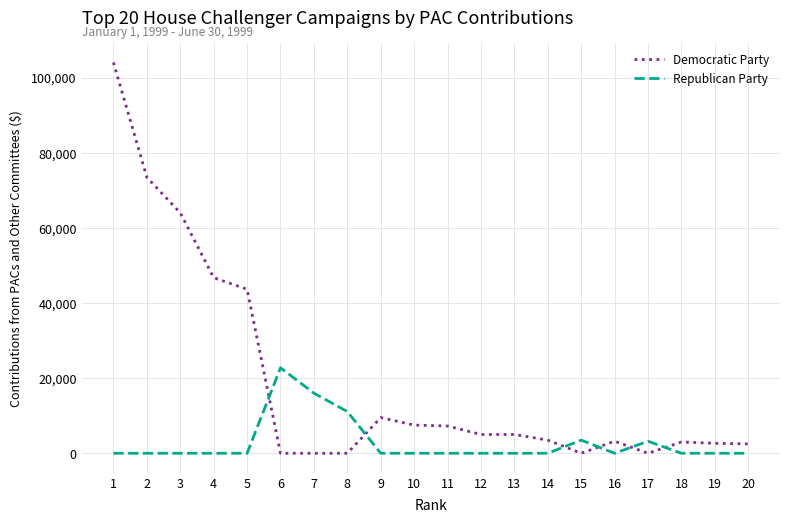

Is this an area chart (filled region under the line)?

No